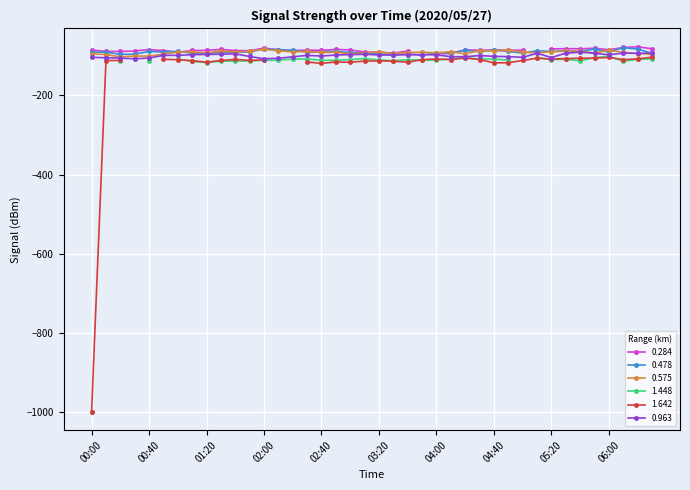

Which has a higher value, 01:30 or 03:00?

01:30